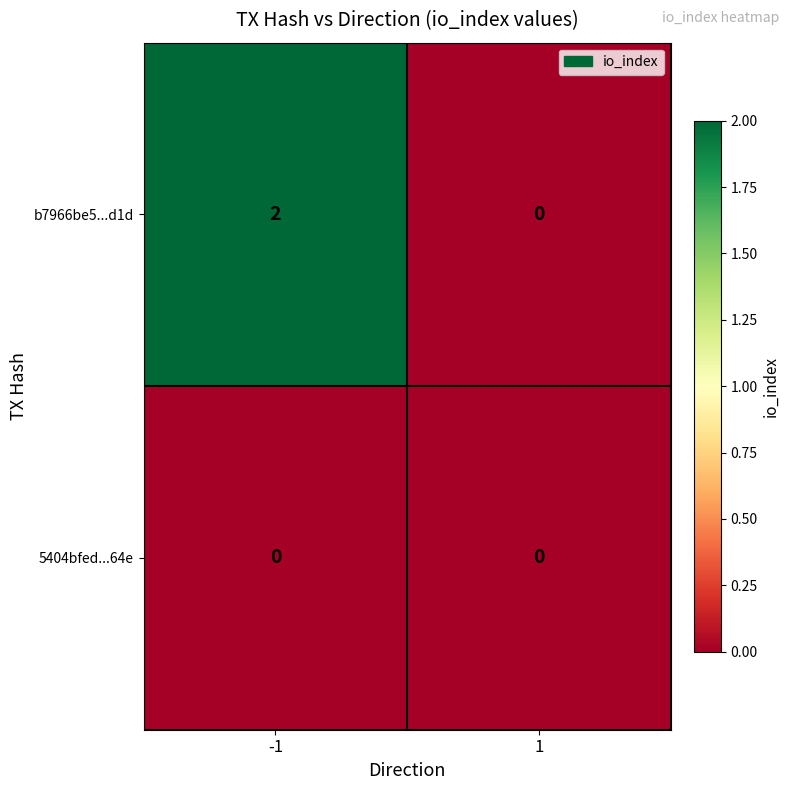

Count the number of categories in the chart.

2